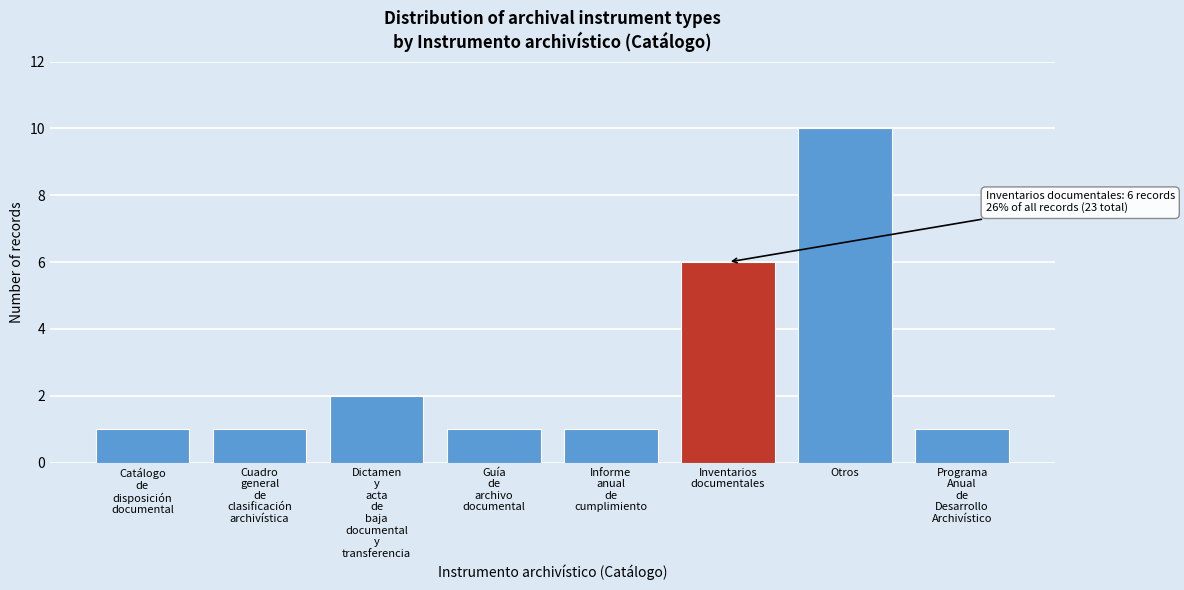

Reading left to right, extract all data points from this chart.

1	1	2	1	1	6	10	1